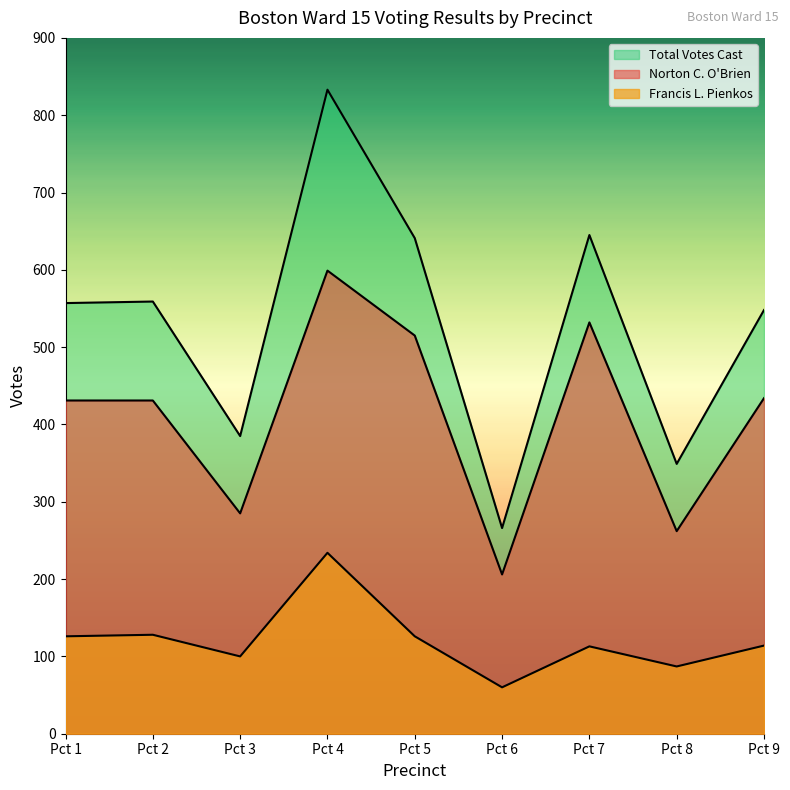

List the series in order of their overall mean, highest first.

Total Votes Cast, Norton C. O'Brien, Francis L. Pienkos